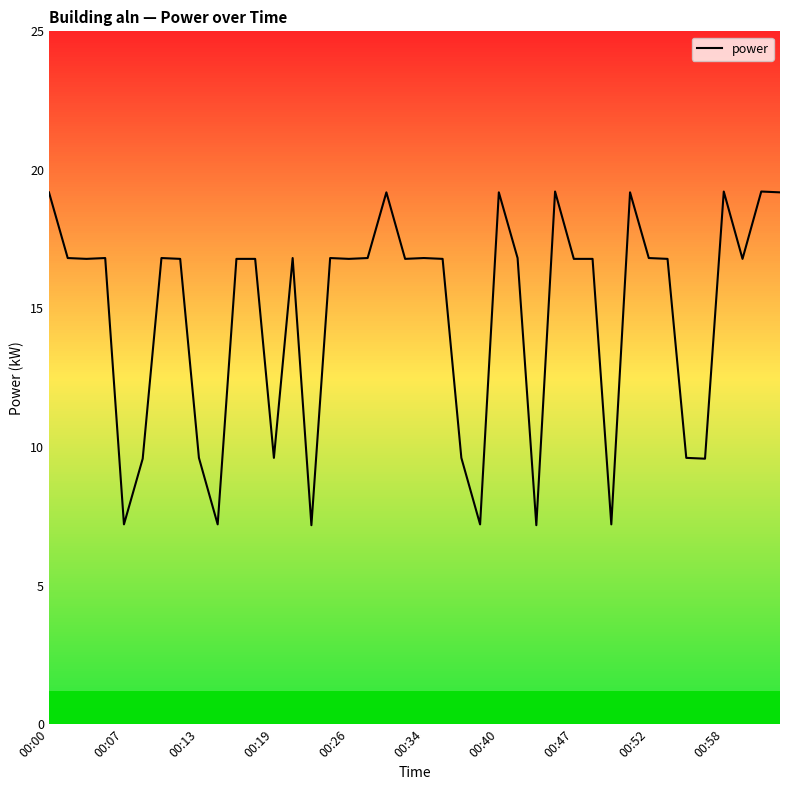

Is this an area chart (filled region under the line)?

No